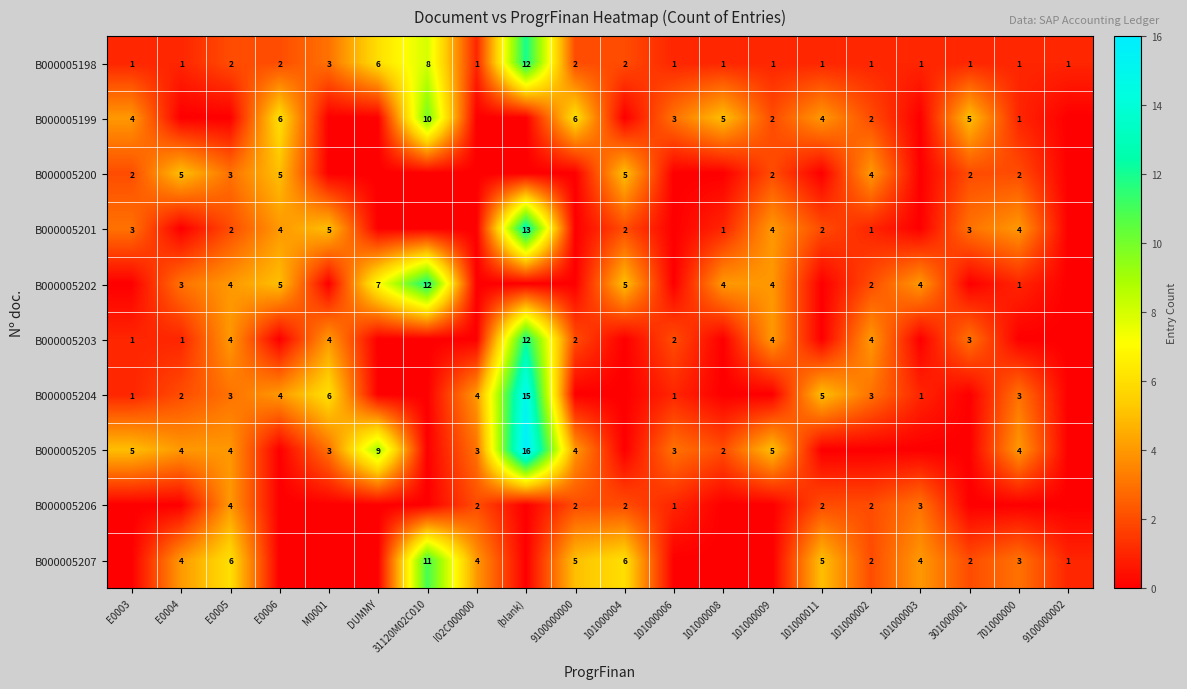

What is the sum of the B000005198 values at E0003 and (blank)?

13